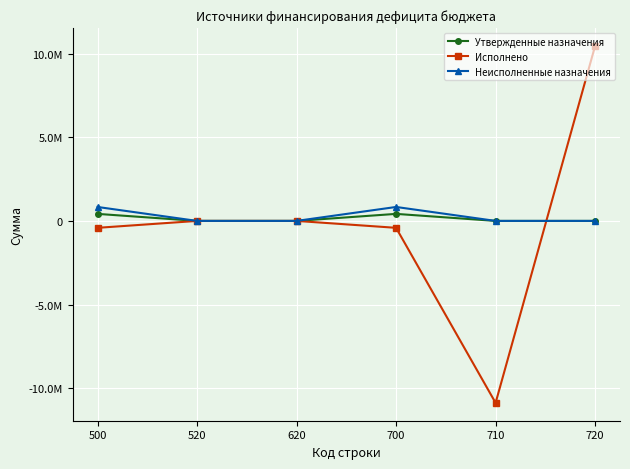

The value of Утвержденные назначения at 710 is 0.0. True or false?

True